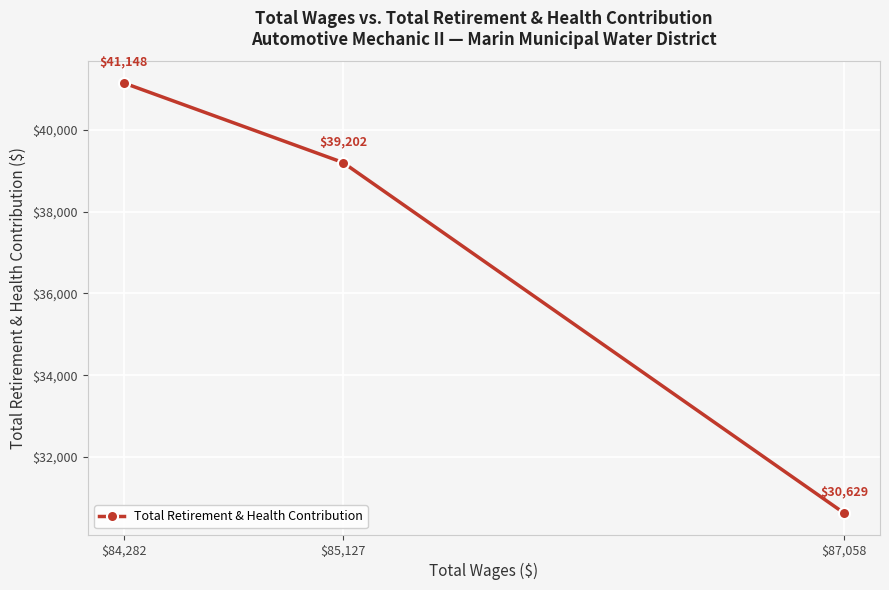

What is the difference between the maximum and minimum values?

10519